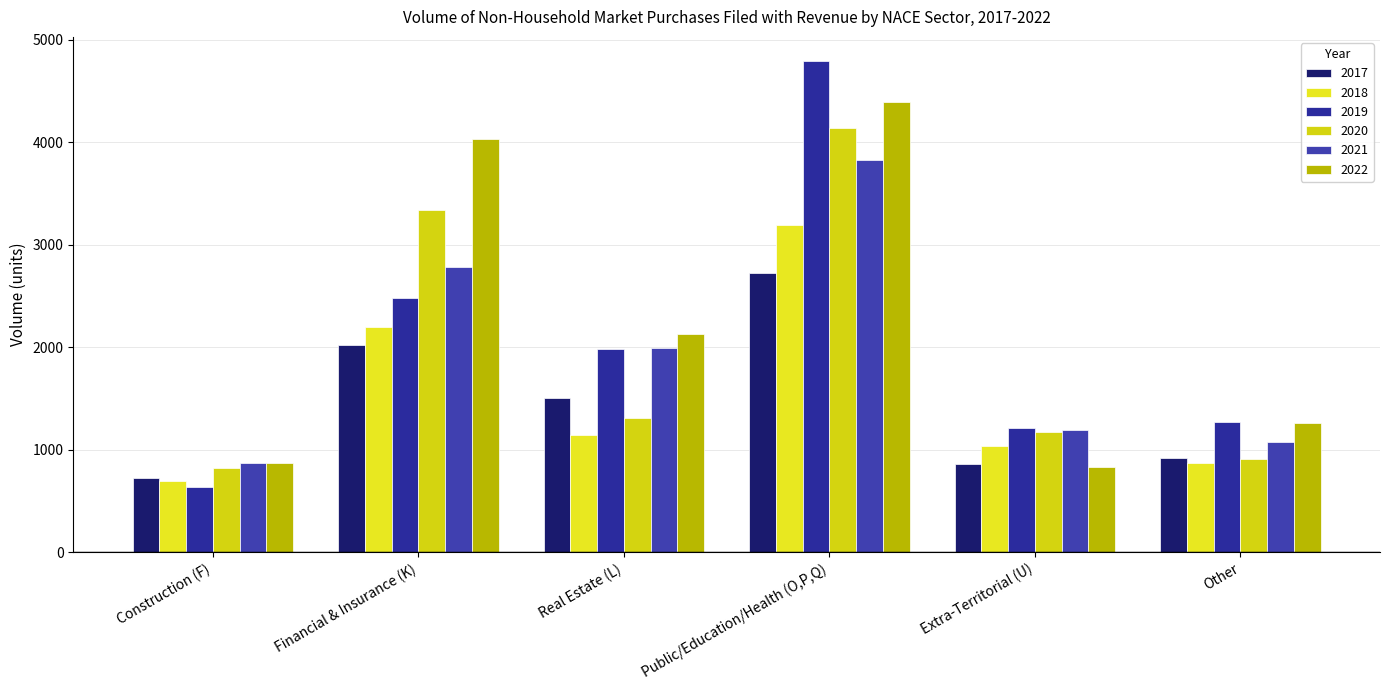

What is the approximate value of 2018 at Extra-Territorial (U)?

1040